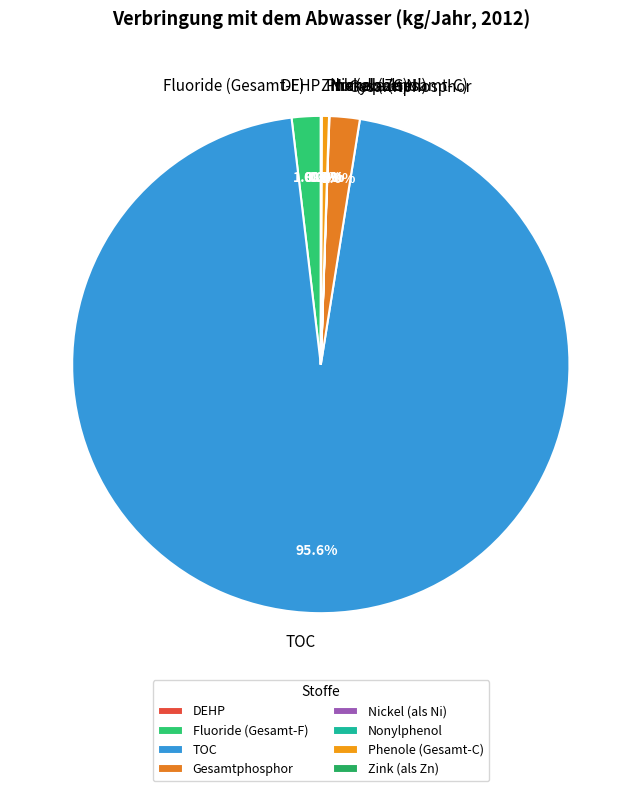

Is there any slice that represents more than half of the pie?

Yes